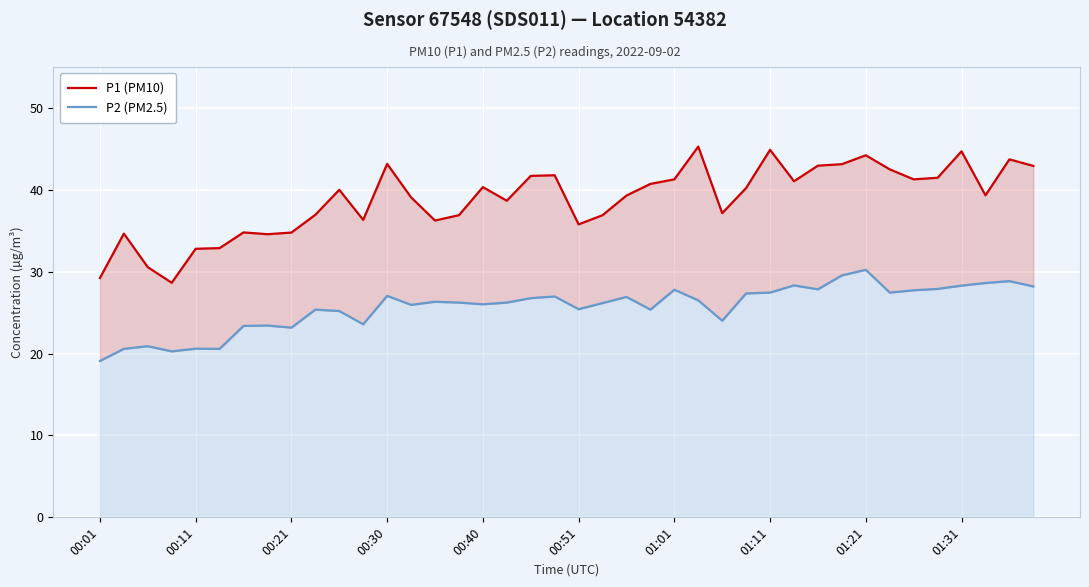

Reading left to right, list all the values displayed in this chart.

P1 (PM10): 29.2	34.6	30.6	28.6	32.8	32.9	34.8	34.6	34.8	37.0	40.0	36.3	43.2	39.1	36.2	36.9	40.3	38.7	41.7	41.8	35.8	36.9	39.3	40.7	41.3	45.3	37.1	40.2	44.9	41.0	43.0	43.1	44.2	42.5	41.3	41.5	44.7	39.3	43.7	42.9
P2 (PM2.5): 19.1	20.6	20.9	20.3	20.6	20.6	23.4	23.4	23.2	25.4	25.2	23.6	27.1	25.9	26.3	26.2	26.0	26.2	26.8	27.0	25.4	26.2	26.9	25.4	27.8	26.5	24.0	27.4	27.4	28.3	27.9	29.6	30.2	27.4	27.7	27.9	28.3	28.6	28.9	28.2